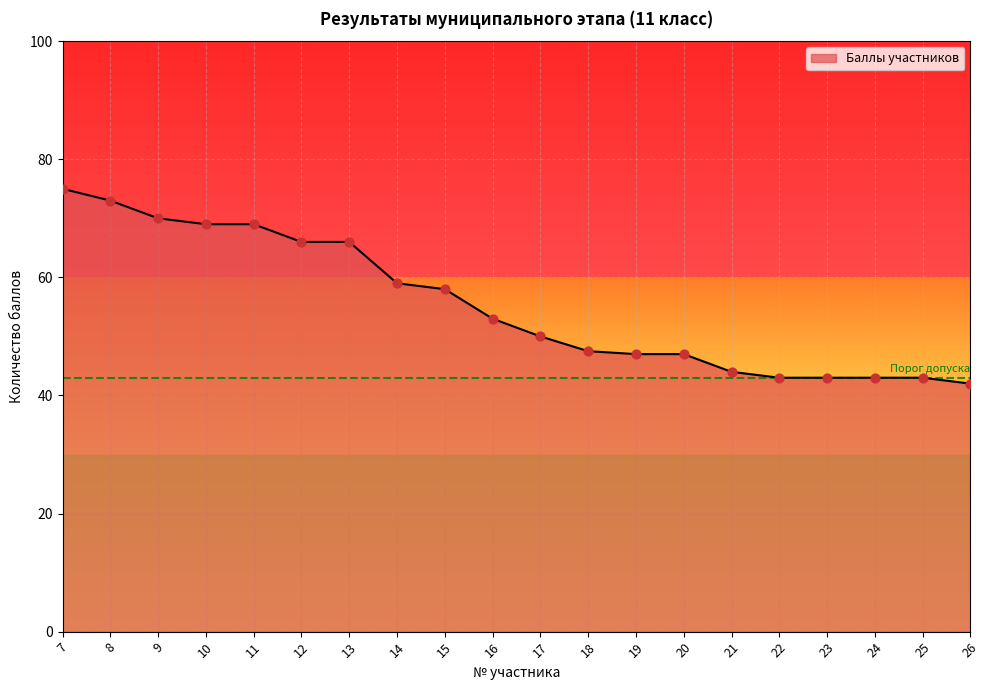

Approximately how many times larger is the value at 7 compared to 20?

1.6